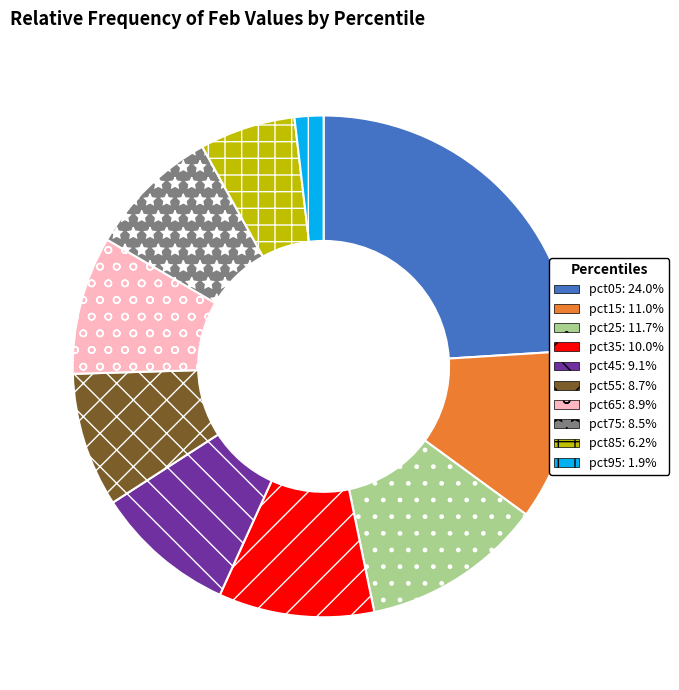

Which category has the smallest portion of the pie?

pct95